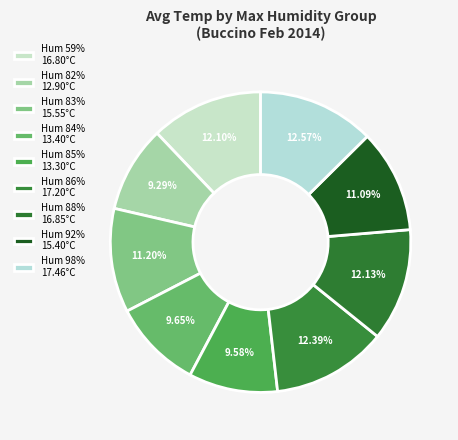

How many slices are in this pie chart?

9